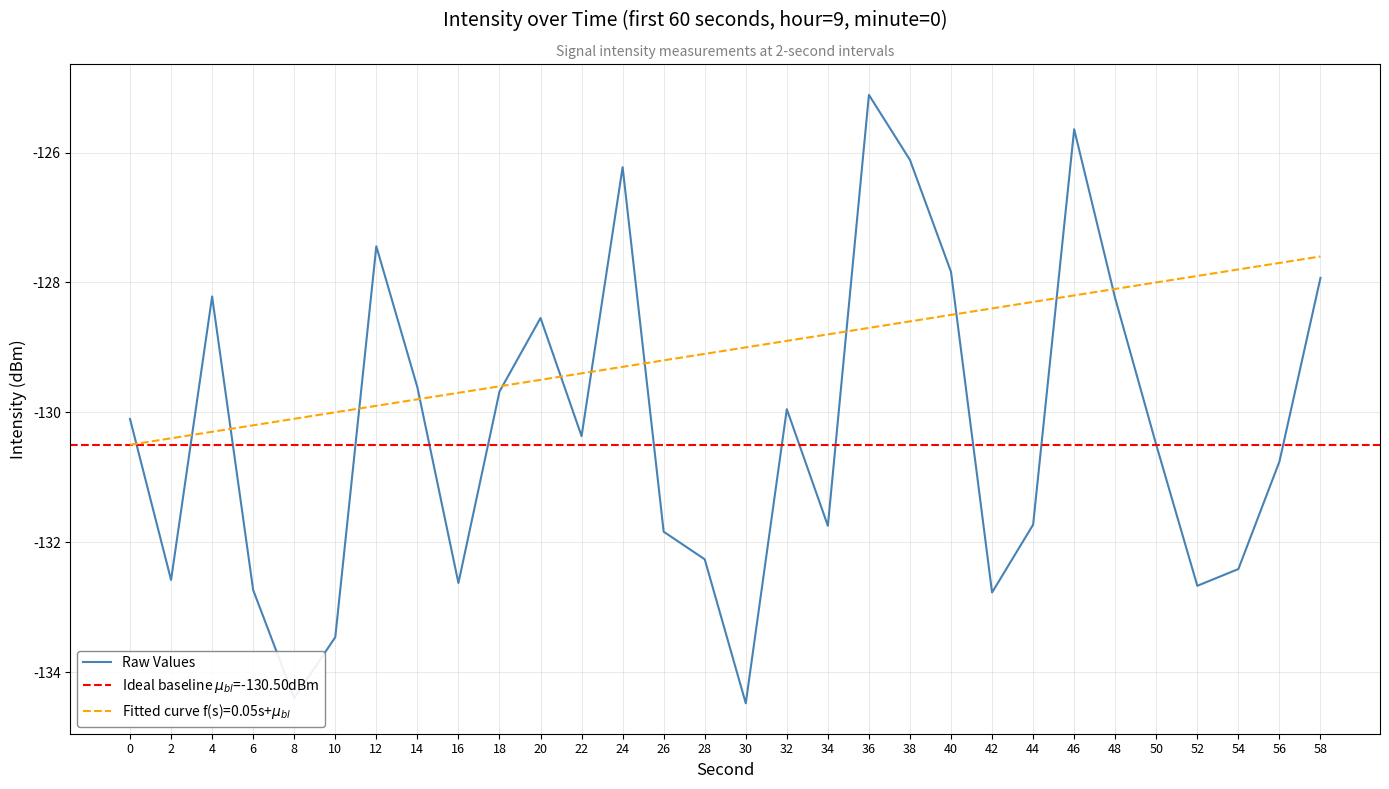

What is the difference between the maximum and minimum values?

9.4